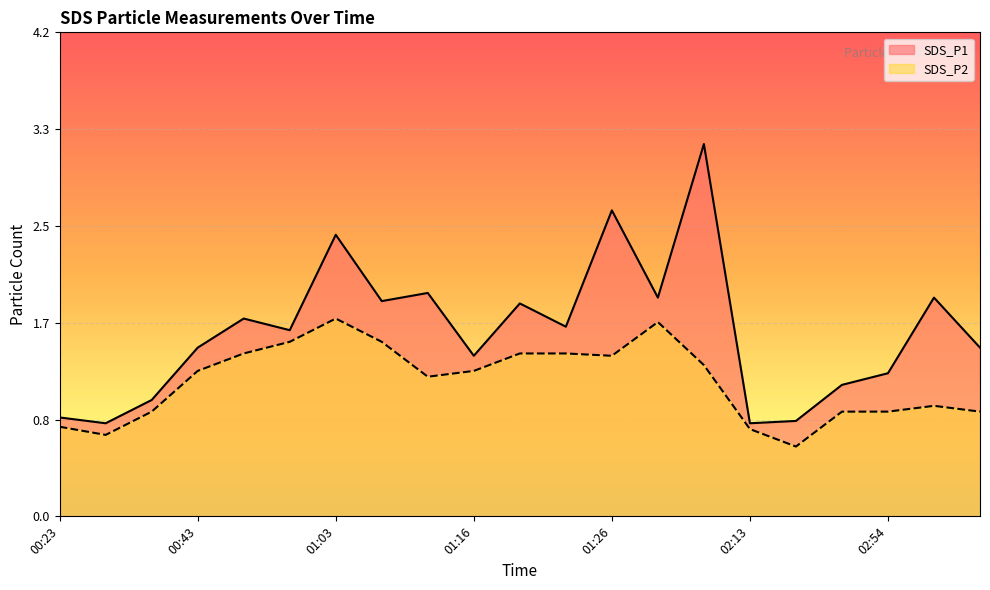

The value of SDS_P2 at 01:07 is 0.6. True or false?

False